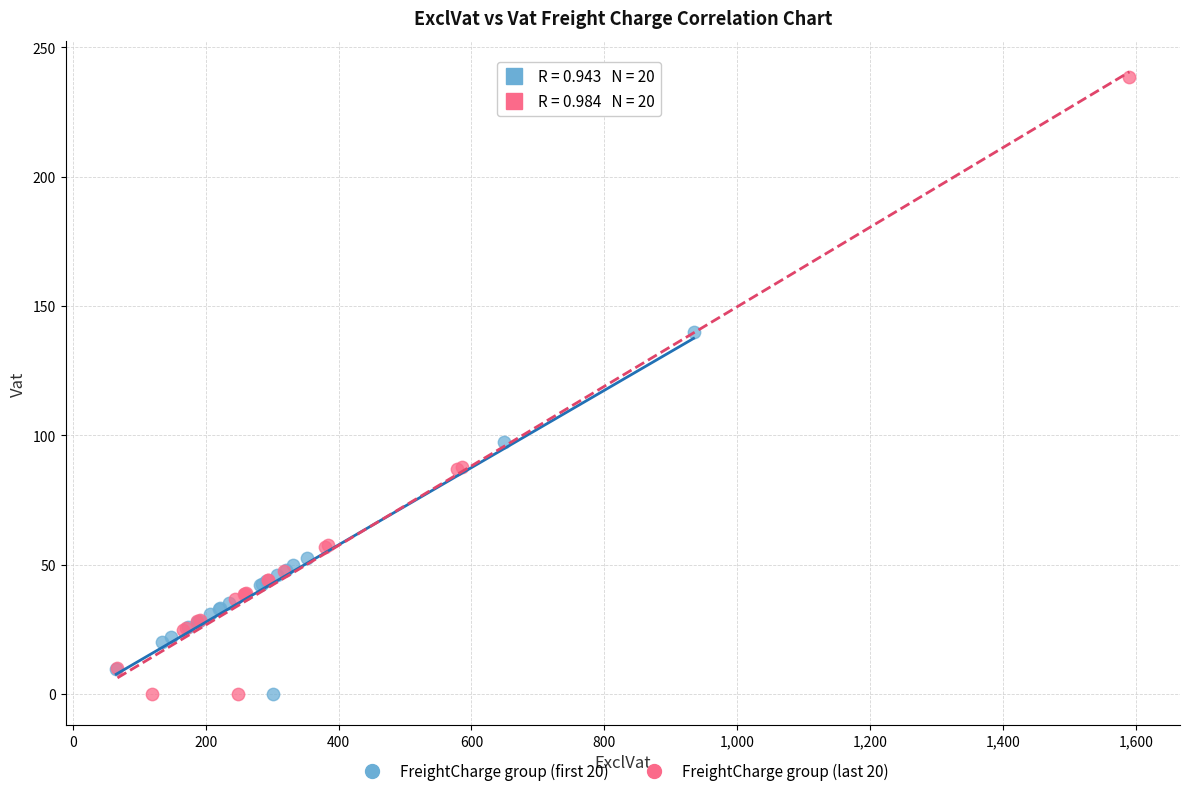

Which series has the widest spread of Y values?

FreightCharge group (last 20)